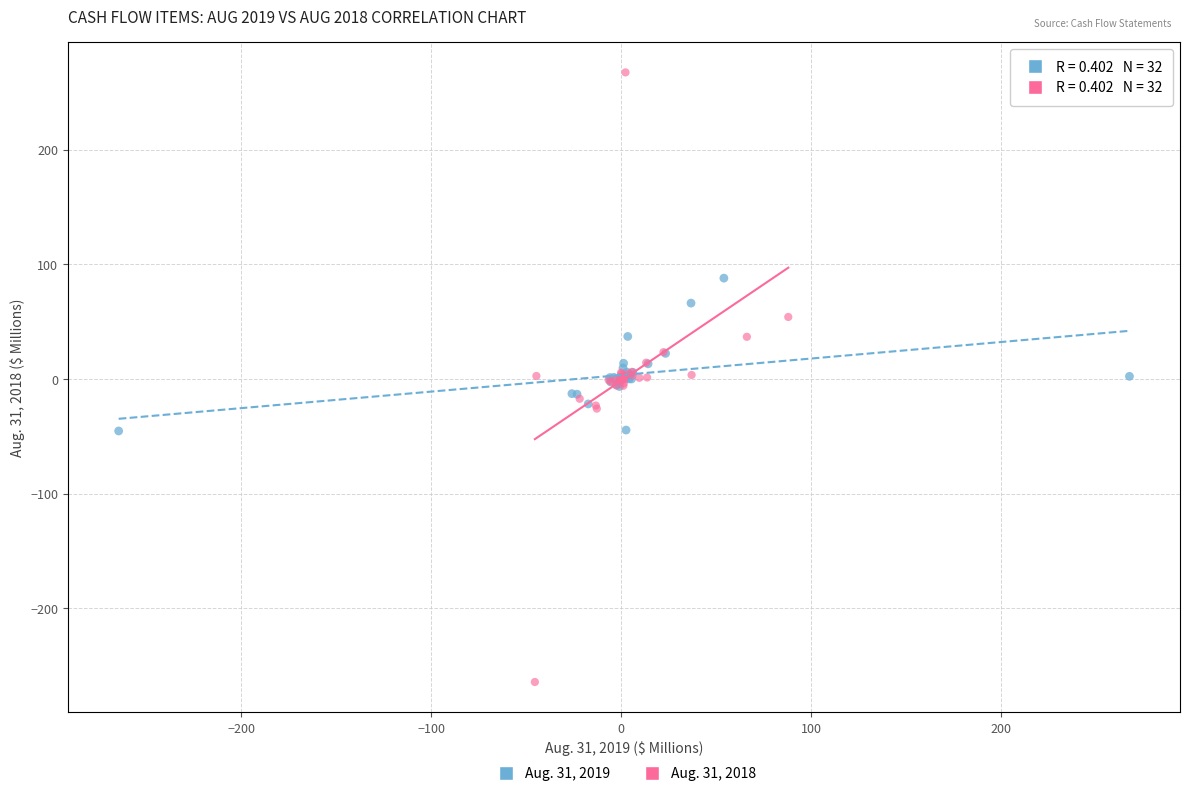

Which series reaches the minimum Y coordinate?

Aug. 31, 2018